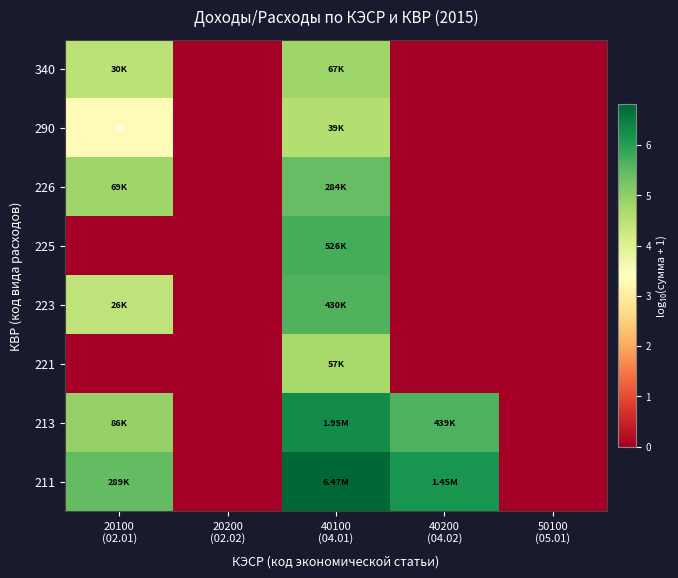

At 20100 (02.01), list the series in order from smallest to largest.

221, 225, 290, 223, 340, 226, 213, 211